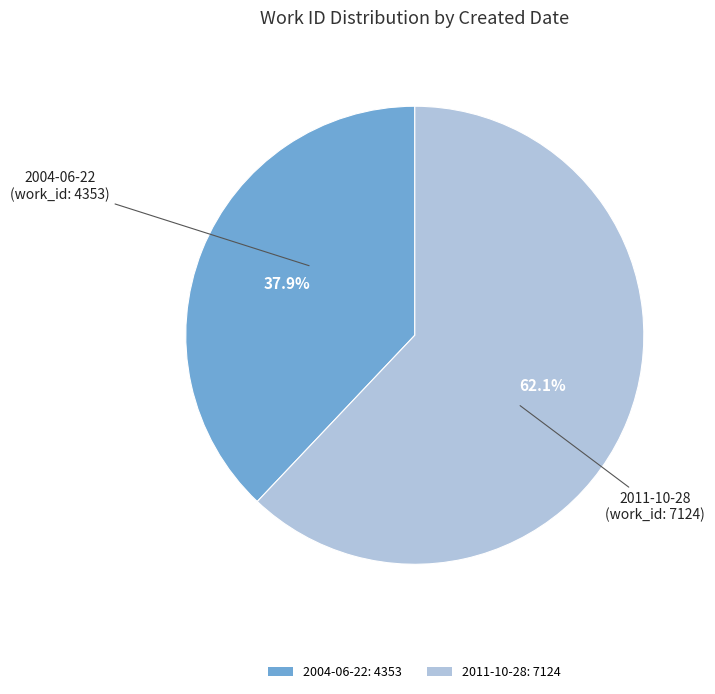

How much of the chart is everything except 2004-06-22?

62.1%